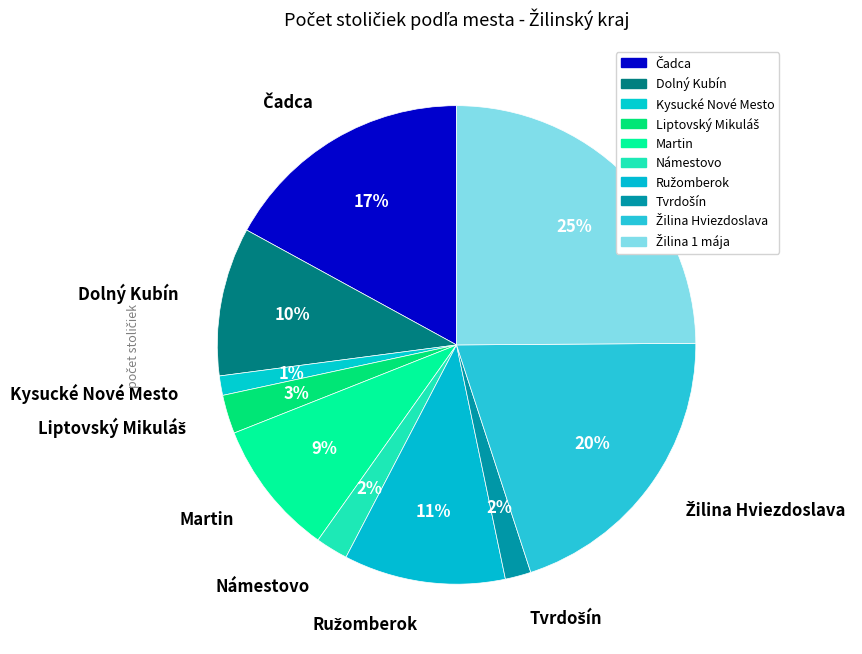

True or false: Čadca accounts for 31% of the total.

False